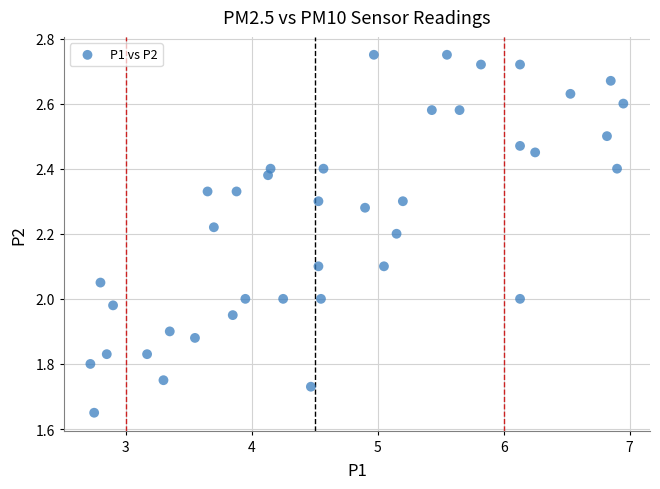

What is the range of X values (max minus min)?

4.2